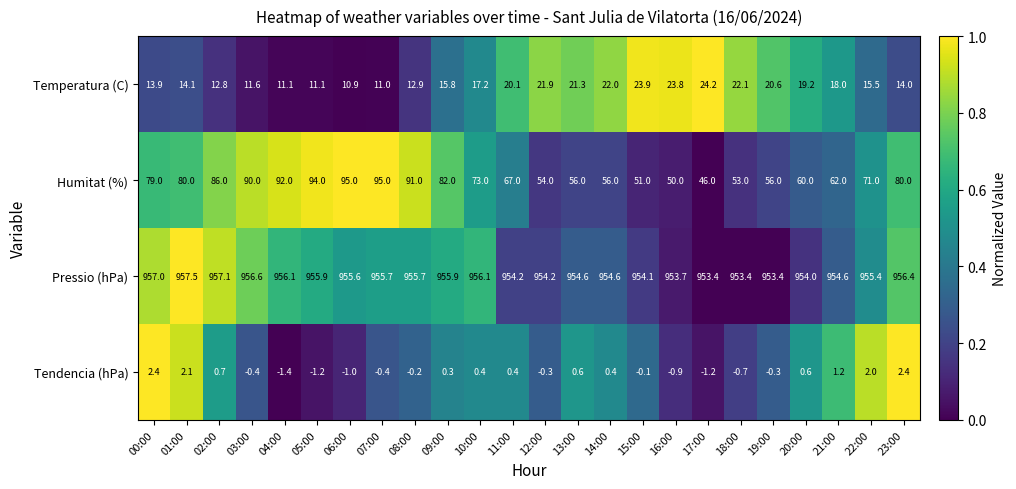

Between 05:00 and 10:00, which series saw the biggest shift?

Humitat (%)